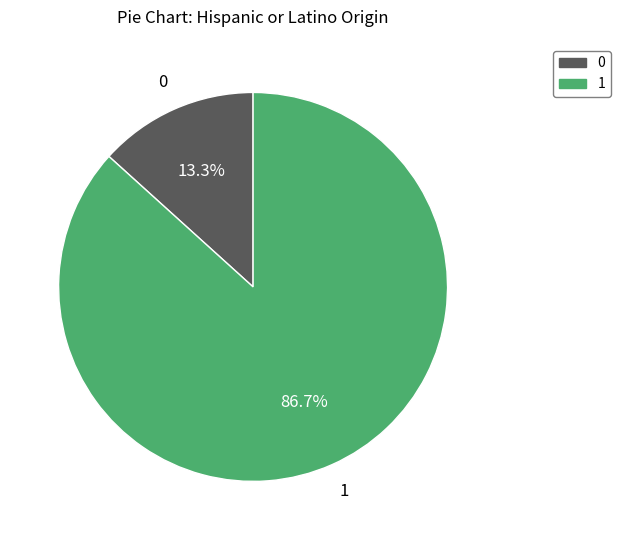

How many segments does this pie chart have?

2